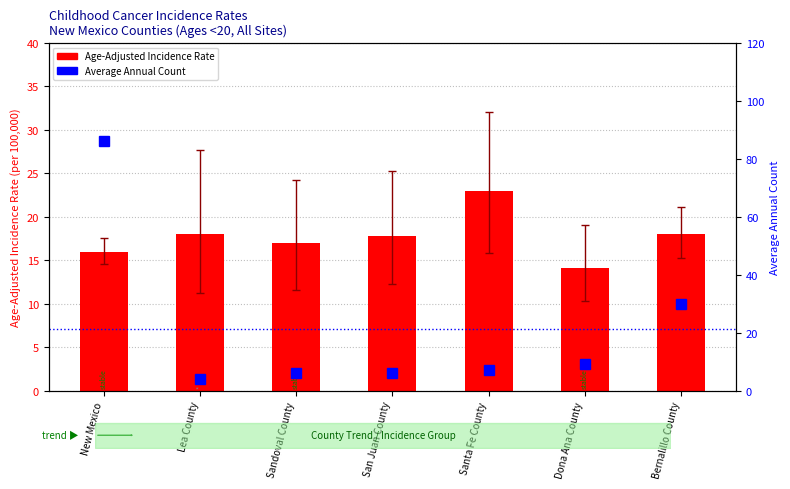

Is it true that Average Annual Count equals 2.9 at San Juan County?

False